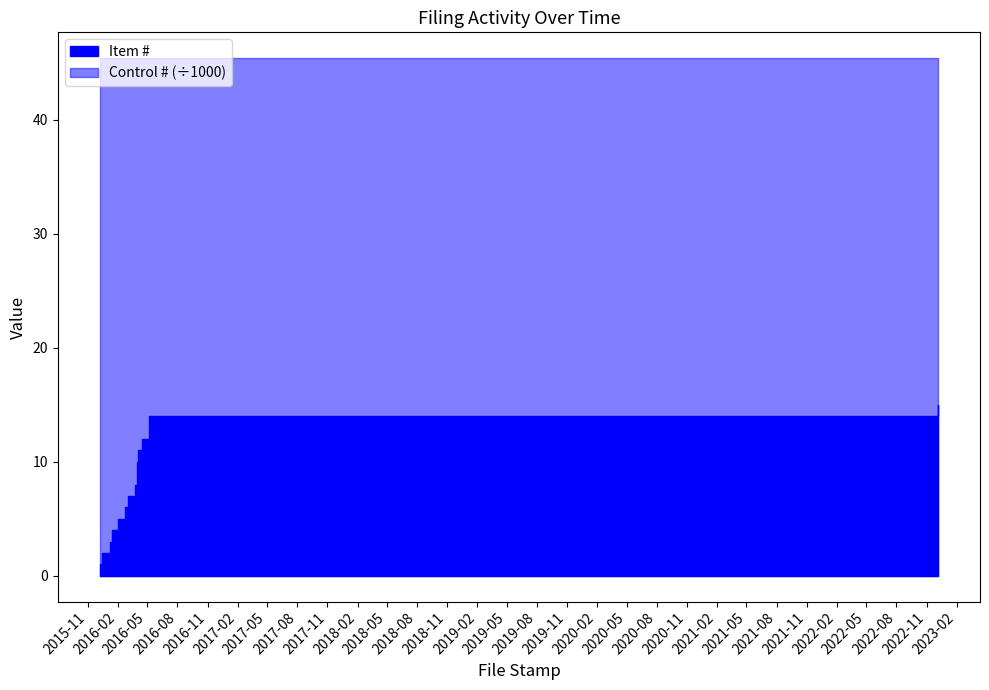

Between 2016-03-04 and 2022-12-06, which series saw the biggest shift?

Item #